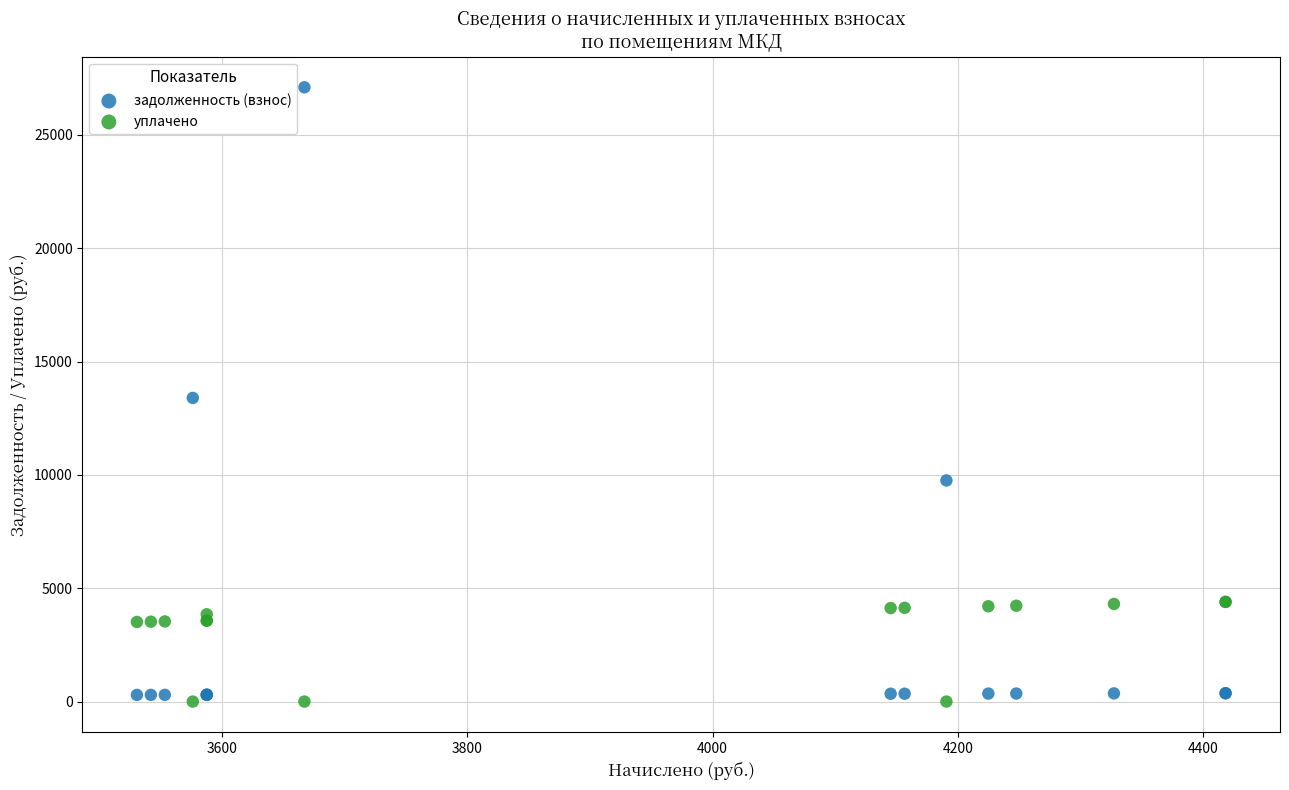

What are all the series names shown in the legend?

задолженность (взнос), уплачено